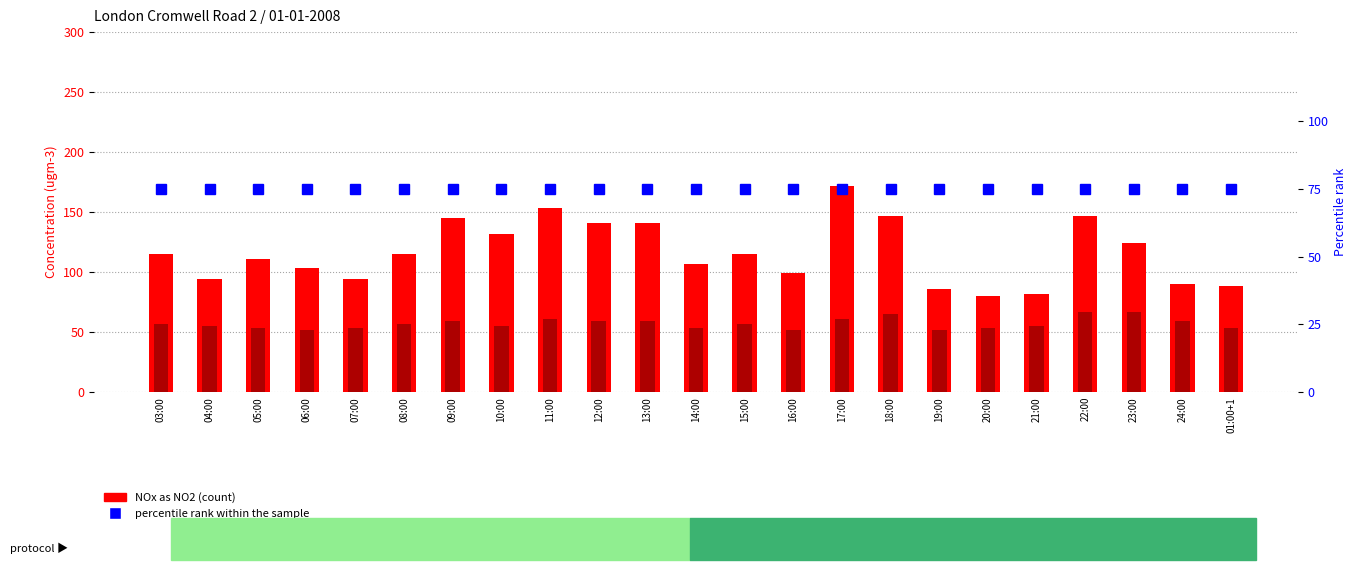

Reading left to right, extract all data points from this chart.

NOx as NO2: 03:00=115	04:00=94	05:00=111	06:00=103	07:00=94	08:00=115	09:00=145	10:00=132	11:00=153	12:00=141	13:00=141	14:00=107	15:00=115	16:00=99	17:00=172	18:00=147	19:00=86	20:00=80	21:00=82	22:00=147	23:00=124	24:00=90	01:00+1=88
Nitrogen dioxide: 03:00=57	04:00=55	05:00=53	06:00=52	07:00=53	08:00=57	09:00=59	10:00=55	11:00=61	12:00=59	13:00=59	14:00=53	15:00=57	16:00=52	17:00=61	18:00=65	19:00=52	20:00=53	21:00=55	22:00=67	23:00=67	24:00=59	01:00+1=53
percentile rank within the sample: 03:00=75	04:00=75	05:00=75	06:00=75	07:00=75	08:00=75	09:00=75	10:00=75	11:00=75	12:00=75	13:00=75	14:00=75	15:00=75	16:00=75	17:00=75	18:00=75	19:00=75	20:00=75	21:00=75	22:00=75	23:00=75	24:00=75	01:00+1=75